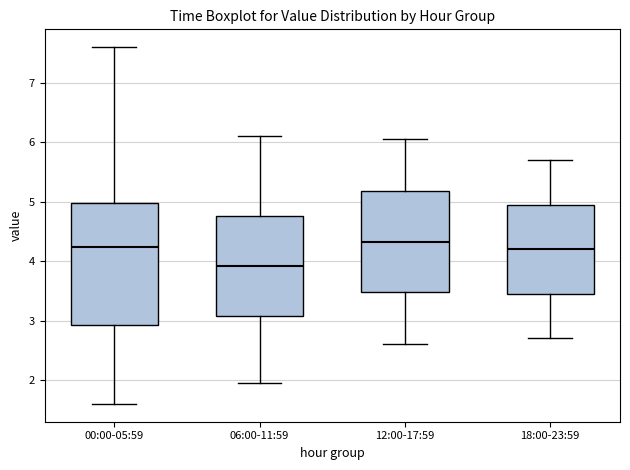

Where does the median line of the box for 18:00-23:59 sit on the y-axis? The values are not printed on the chart, so give them approximately, as read against the axis.

4.2